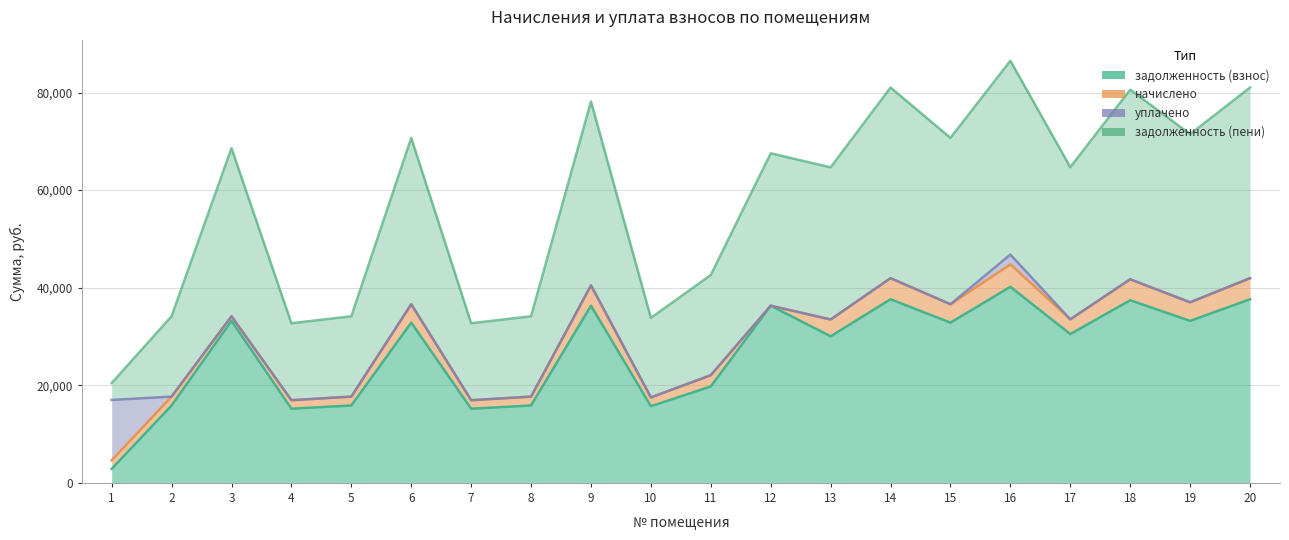

True or false: задолженность (пени) and задолженность (взнос) cross at least once.

False